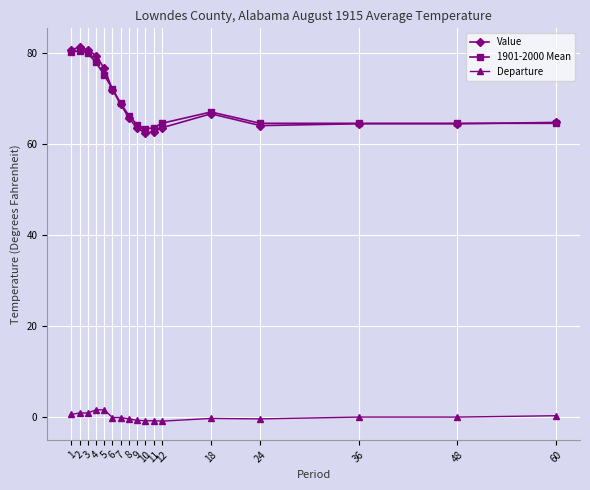

What is the difference between the maximum and minimum values in the 1901-2000 Mean series?

17.2